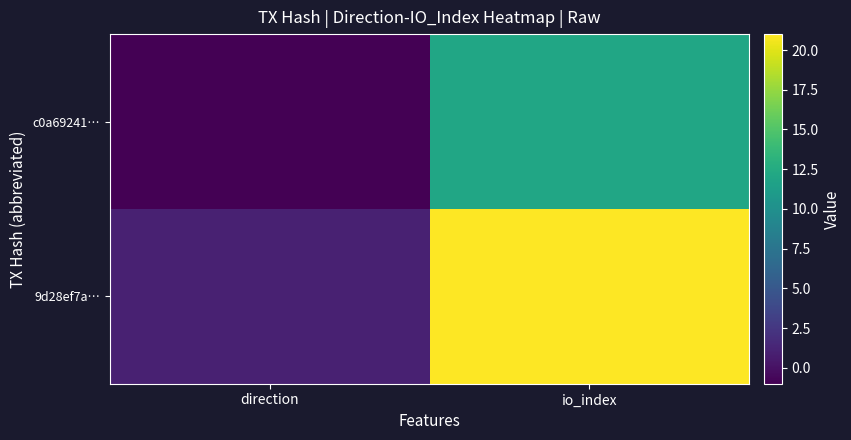

How many distinct data groups are displayed?

2